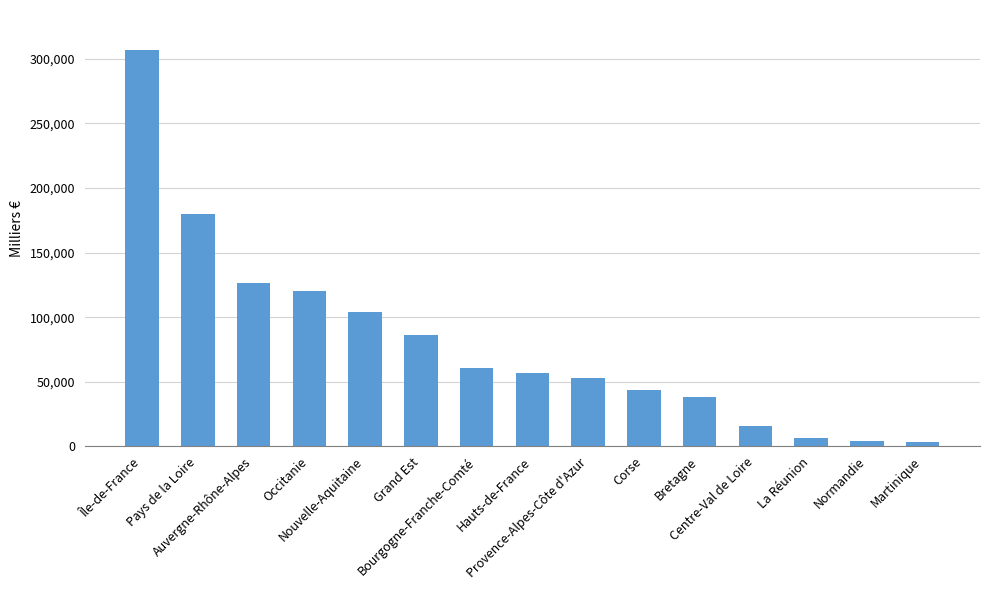

What is the ratio of the value at Grand Est to the value at Hauts-de-France?

1.5